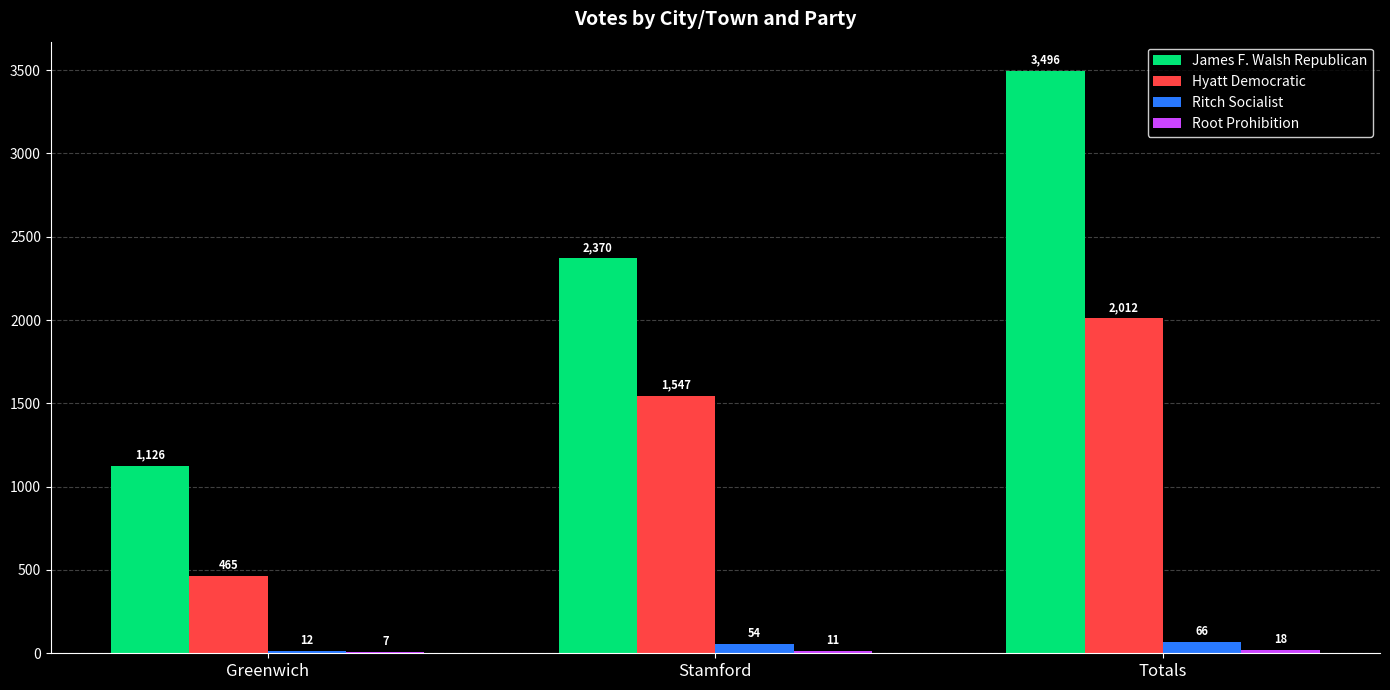

At which category is the sum across all series the highest?

Totals